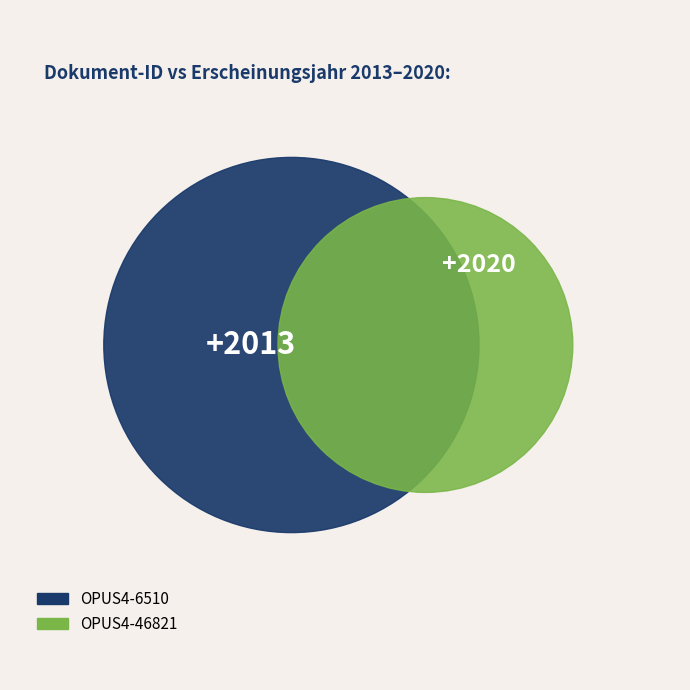

Is there any slice that represents more than half of the pie?

Yes